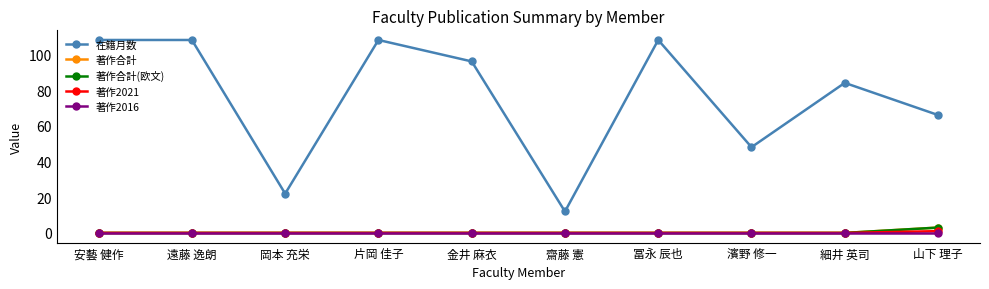

Which category has the lowest value across all series?

安藝 健作